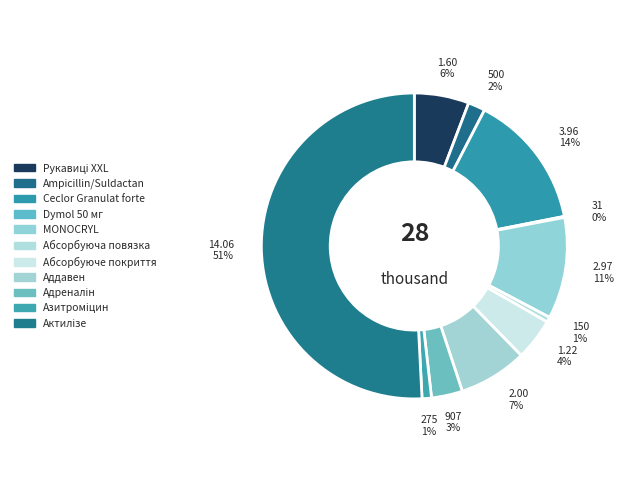

Rank the categories by value from lowest to highest.

Dymol 50 мг, Абсорбуюча повязка, Азитроміцин, Ampicillin/Suldactan, Адреналін, Абсорбуюче покриття, Рукавиці XXL, Аддавен, MONOCRYL, Ceclor Granulat forte, Актилізе